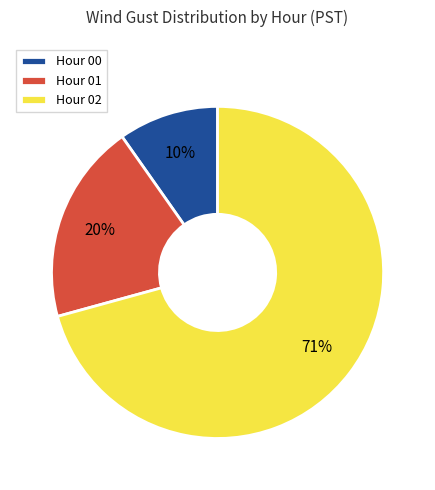

Which has a higher value, Hour 01 or Hour 00?

Hour 01